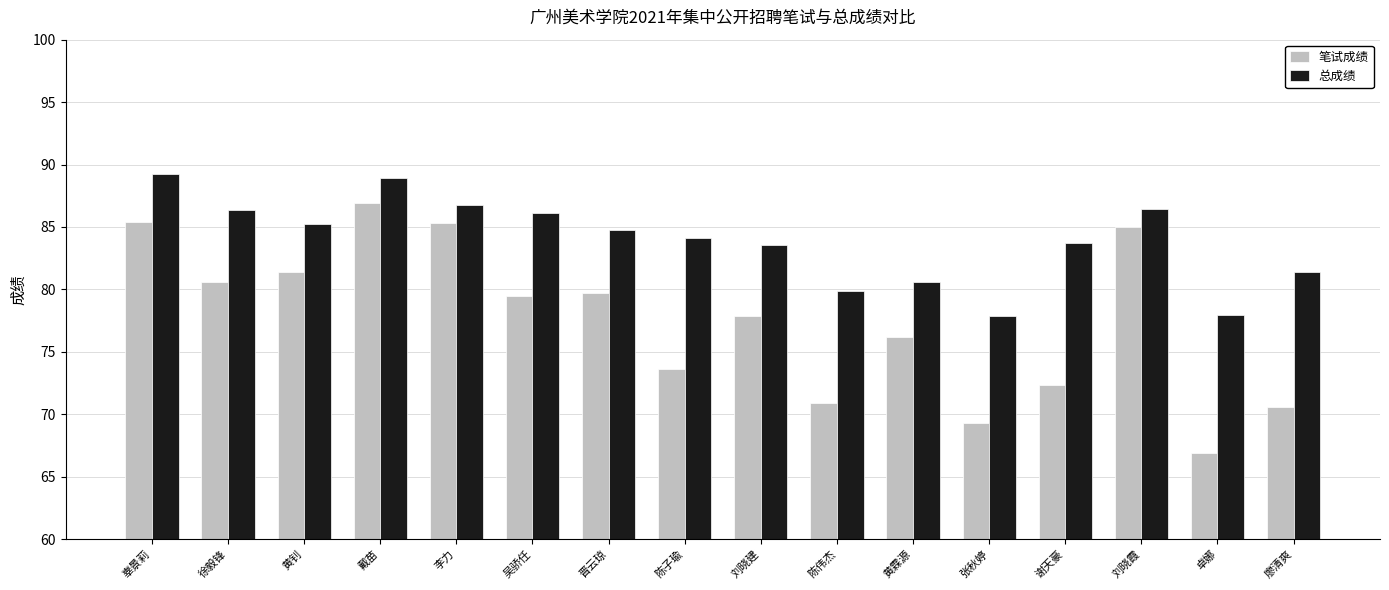

The 笔试成绩 series shows 15.9 at 陈伟杰. True or false?

False